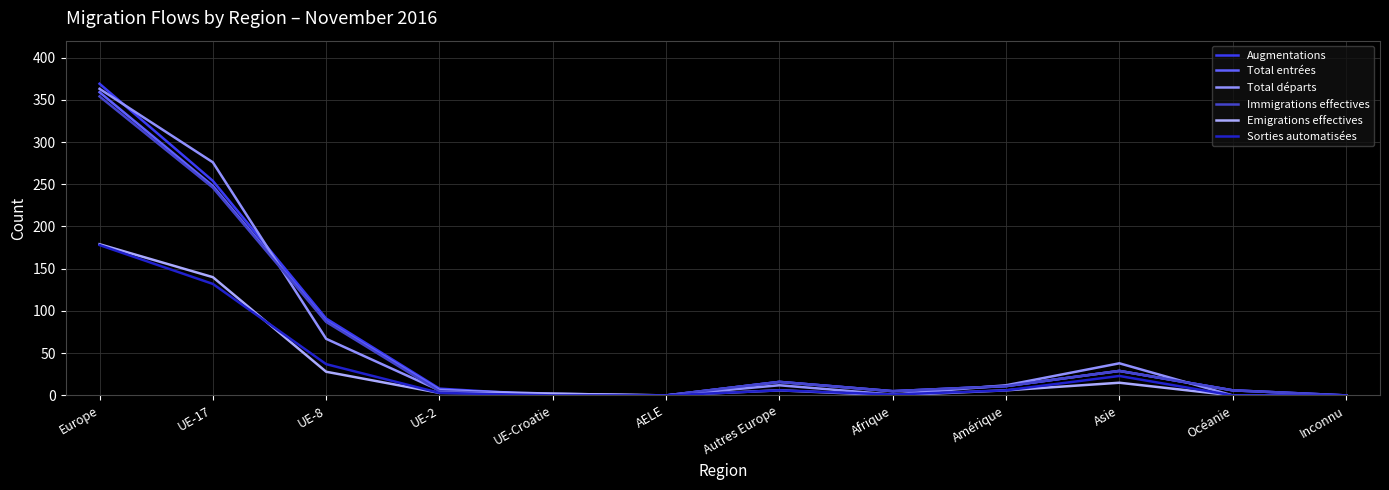

At how many categories does at least one series exceed 158?

2